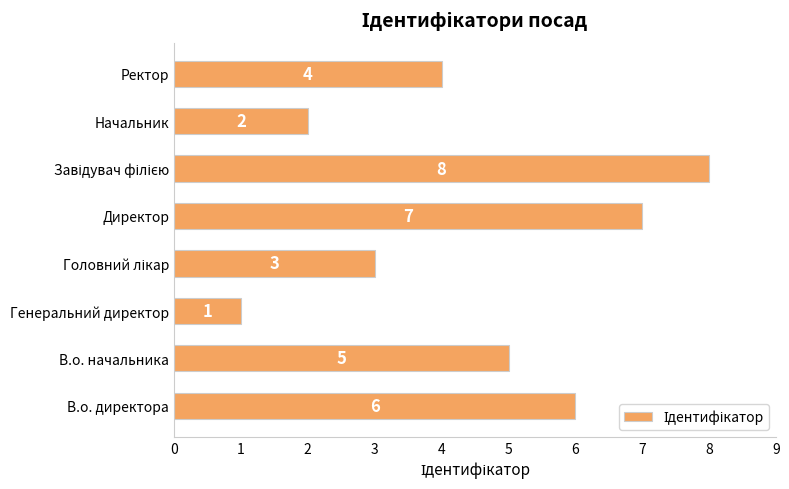

Reading bottom to top, list all the values displayed in this chart.

6	5	1	3	7	8	2	4